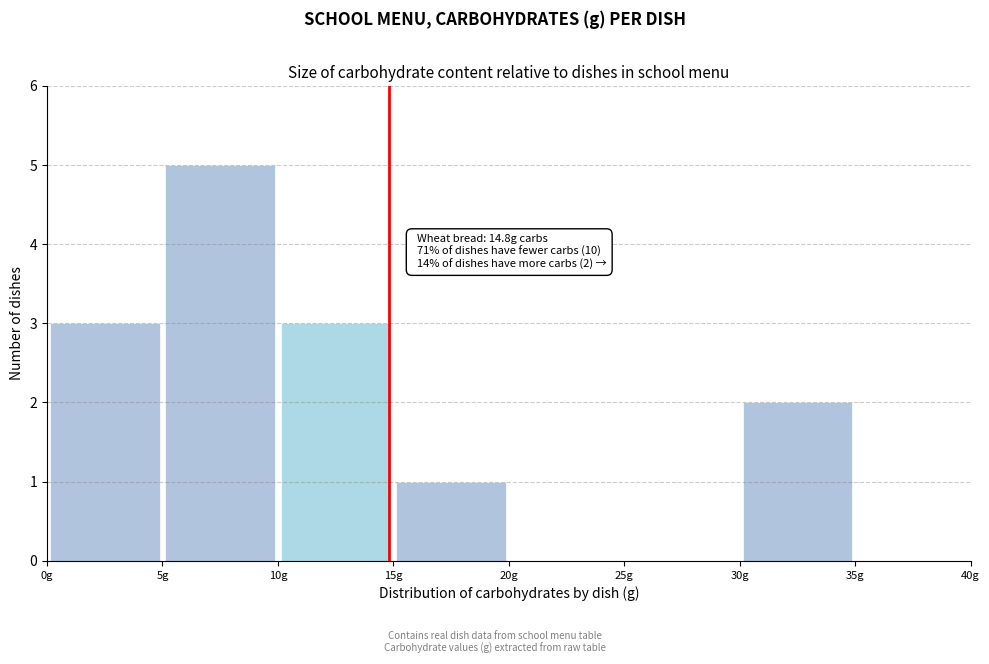

Over which range of the x-axis is the bar tallest?

5 to 10